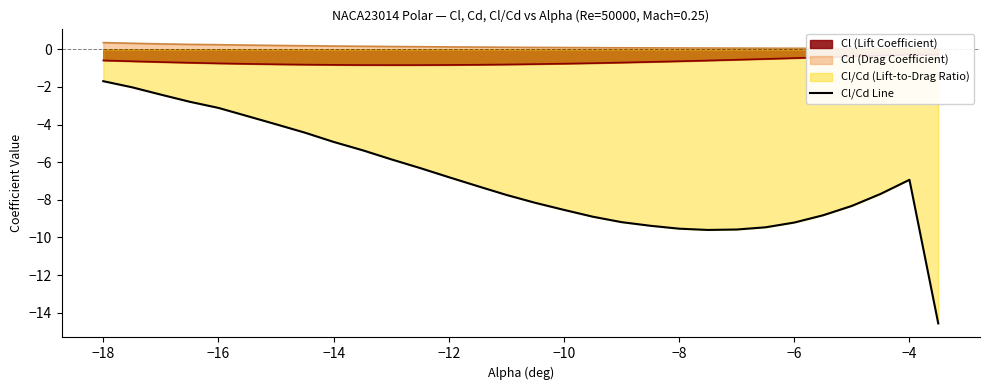

What is the minimum value for Cl/Cd Line?

-14.6